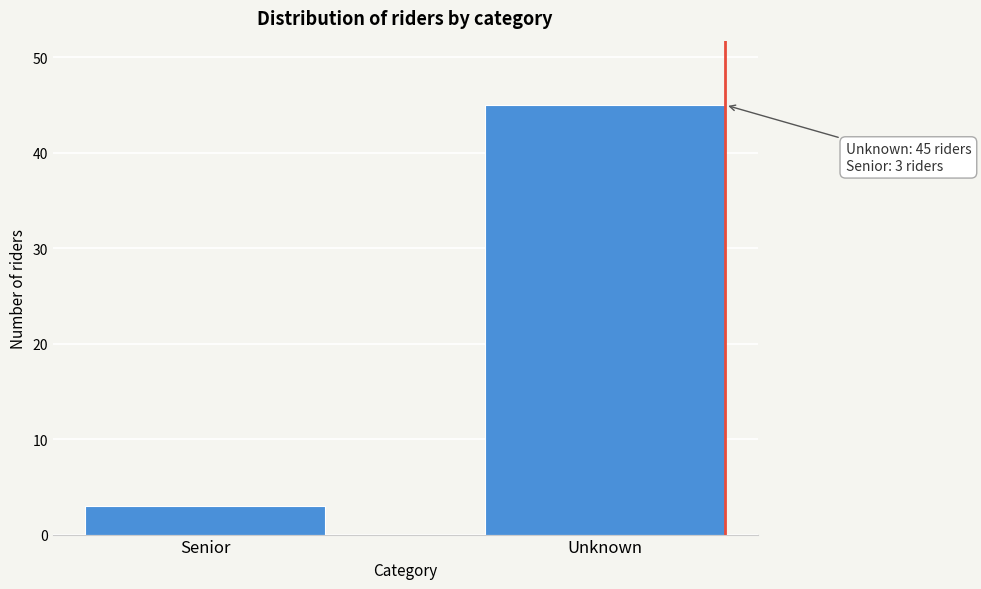

Reading left to right, extract all data points from this chart.

Senior=3	Unknown=45